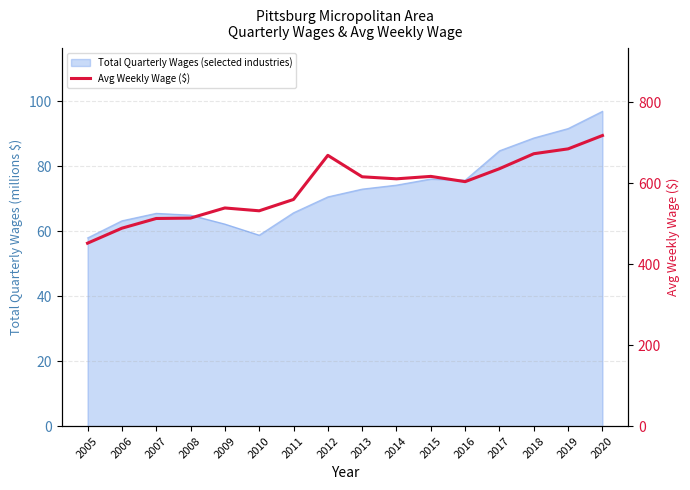

How many lines are shown in the chart?

1